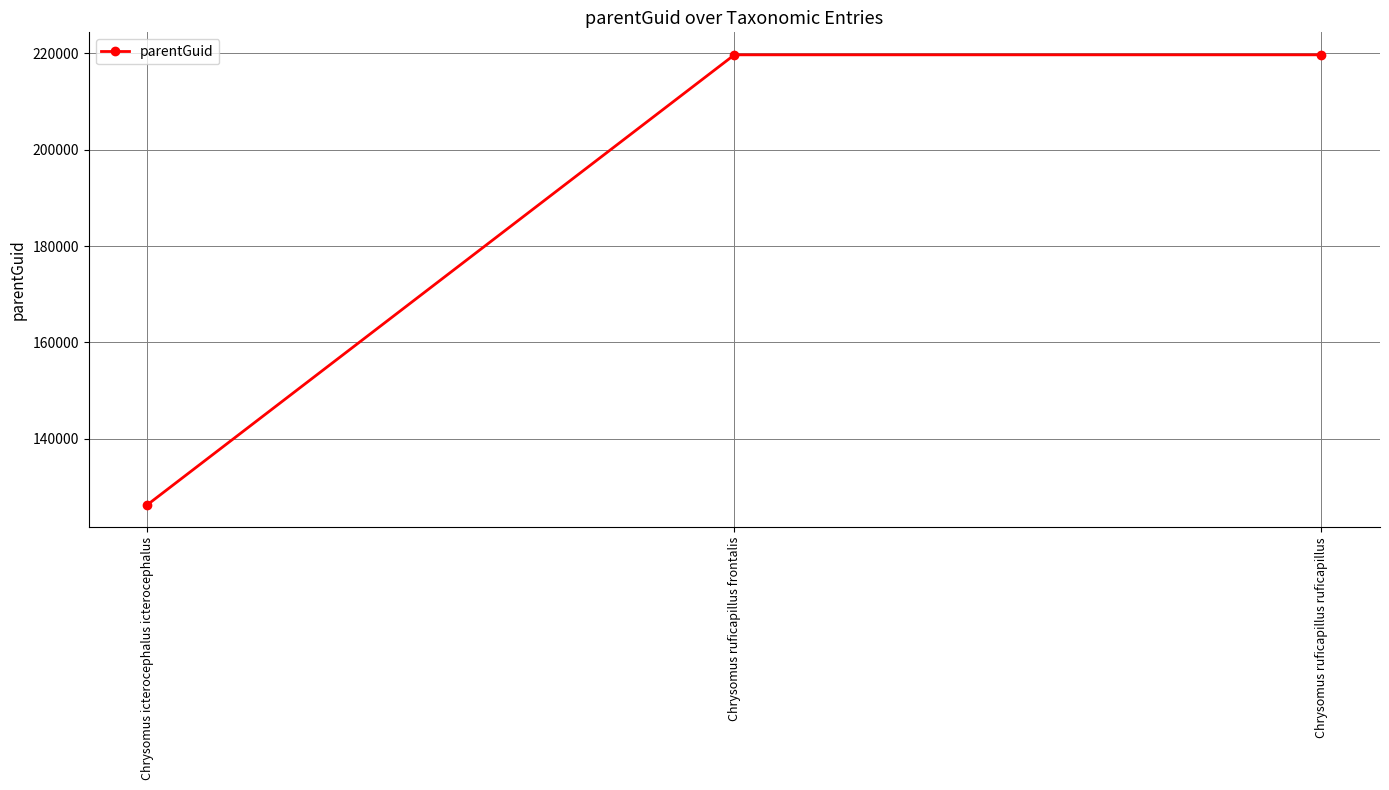

Which label corresponds to the smallest value in the chart?

Chrysomus icterocephalus icterocephalus